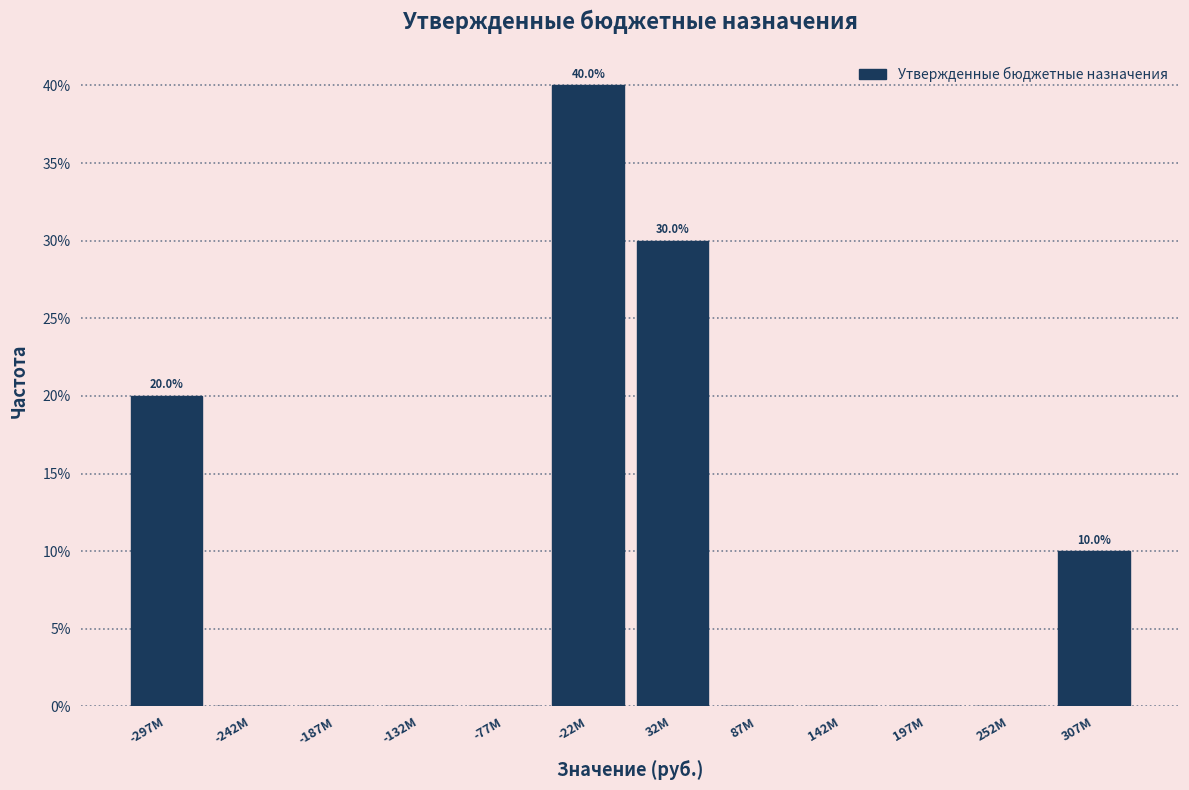

Reading left to right, list all the values displayed in this chart.

-297M=20	-242M=0	-187M=0	-132M=0	-77M=0	-22M=40	32M=30	87M=0	142M=0	197M=0	252M=0	307M=10